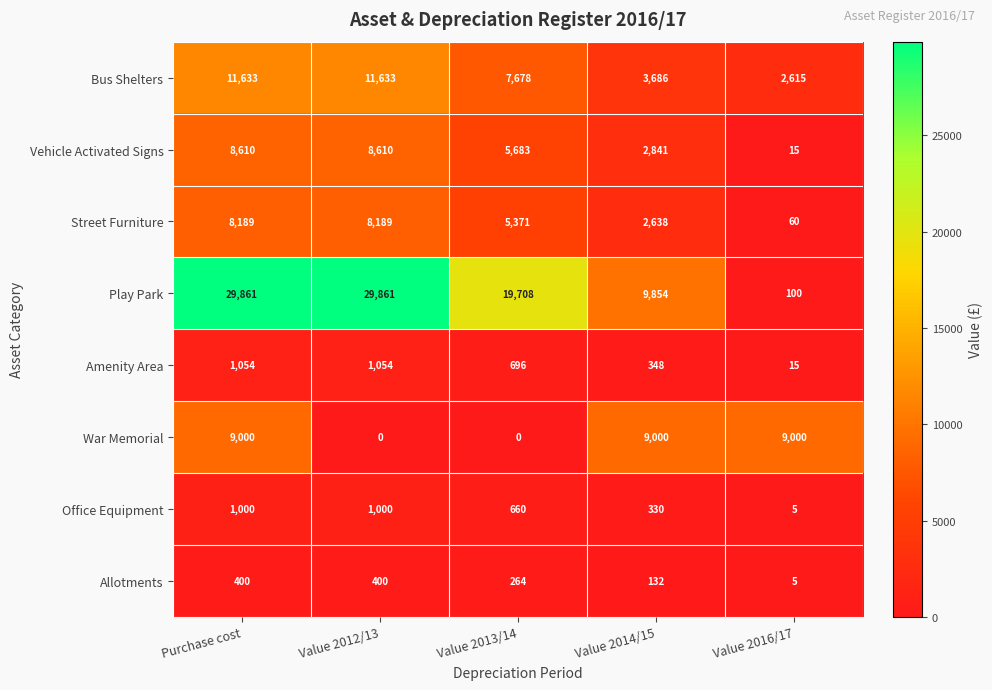

What is the difference between the highest and lowest values at Purchase cost?

29461